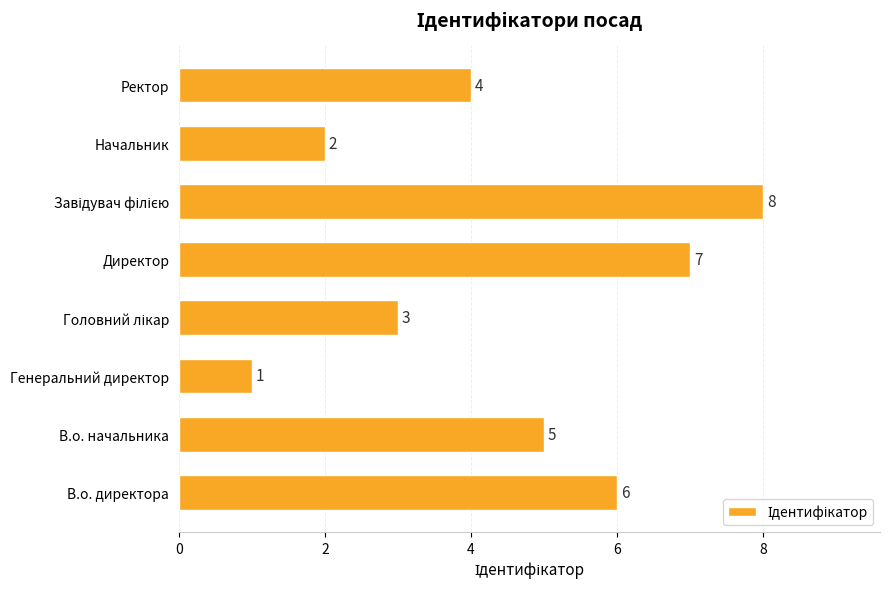

Reading bottom to top, extract all data points from this chart.

6	5	1	3	7	8	2	4